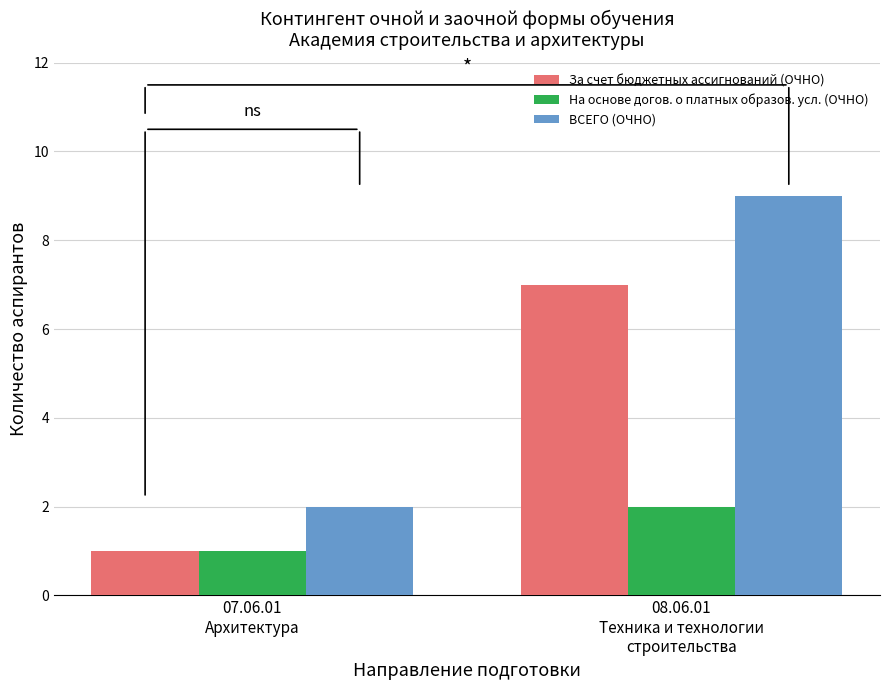

How many values in the За счет бюджетных ассигнований (ОЧНО) series are below 7?

1